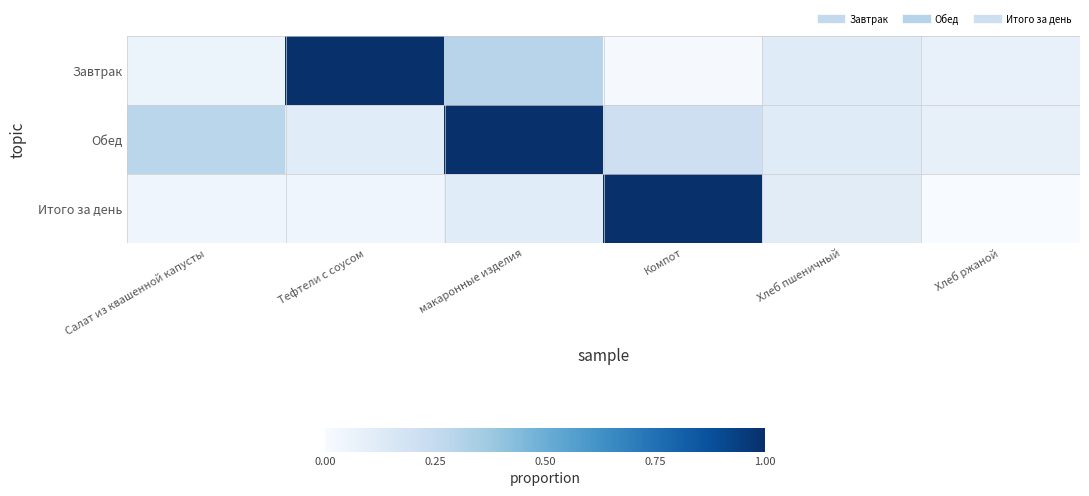

What is the total value across all series at Хлеб ржаной?

0.2